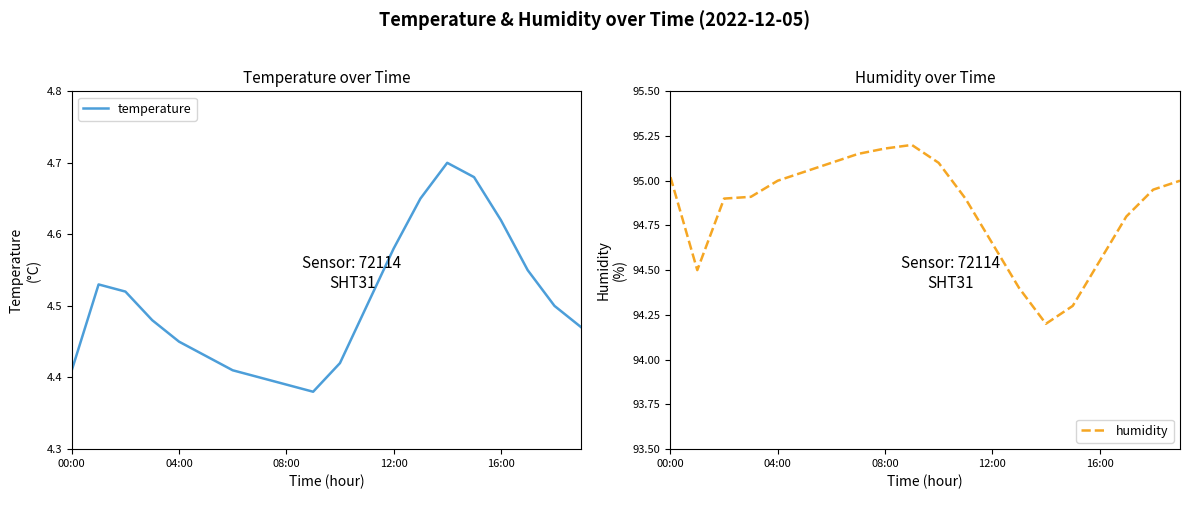

Which series has the widest spread of values?

humidity